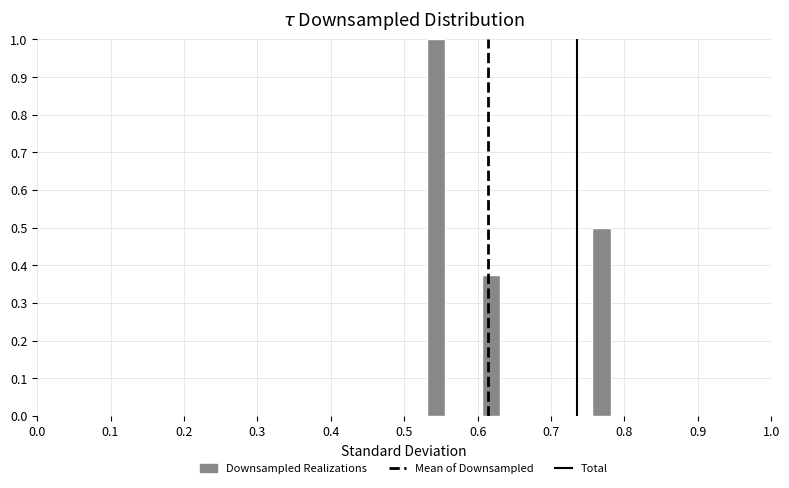

Around what value on the x-axis is the tallest bar? Give the approximate position of its centre, as read against the axis.

0.54